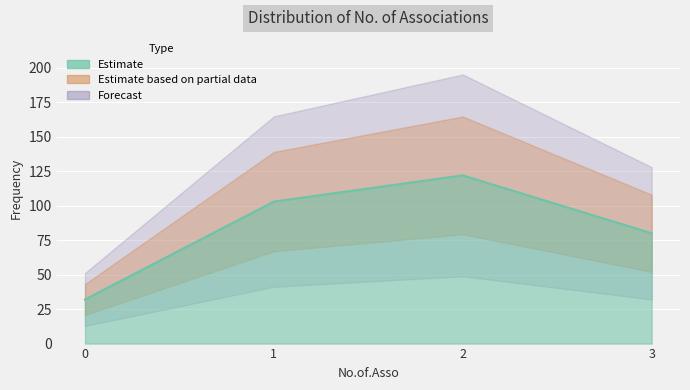

Is it true that the value at 0 is 17?

False